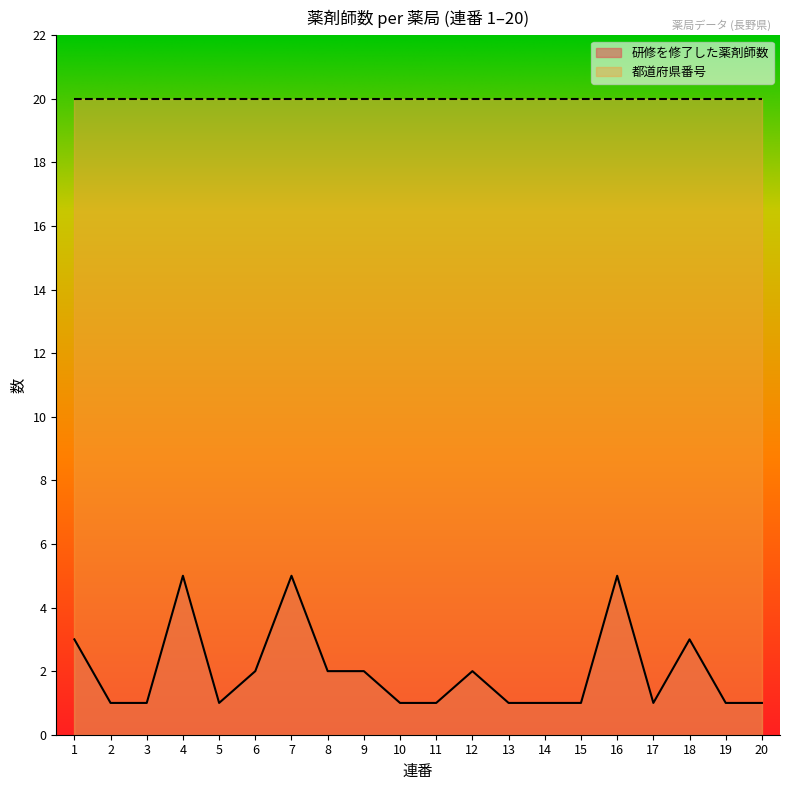

Between 13 and 6, which is larger?

6